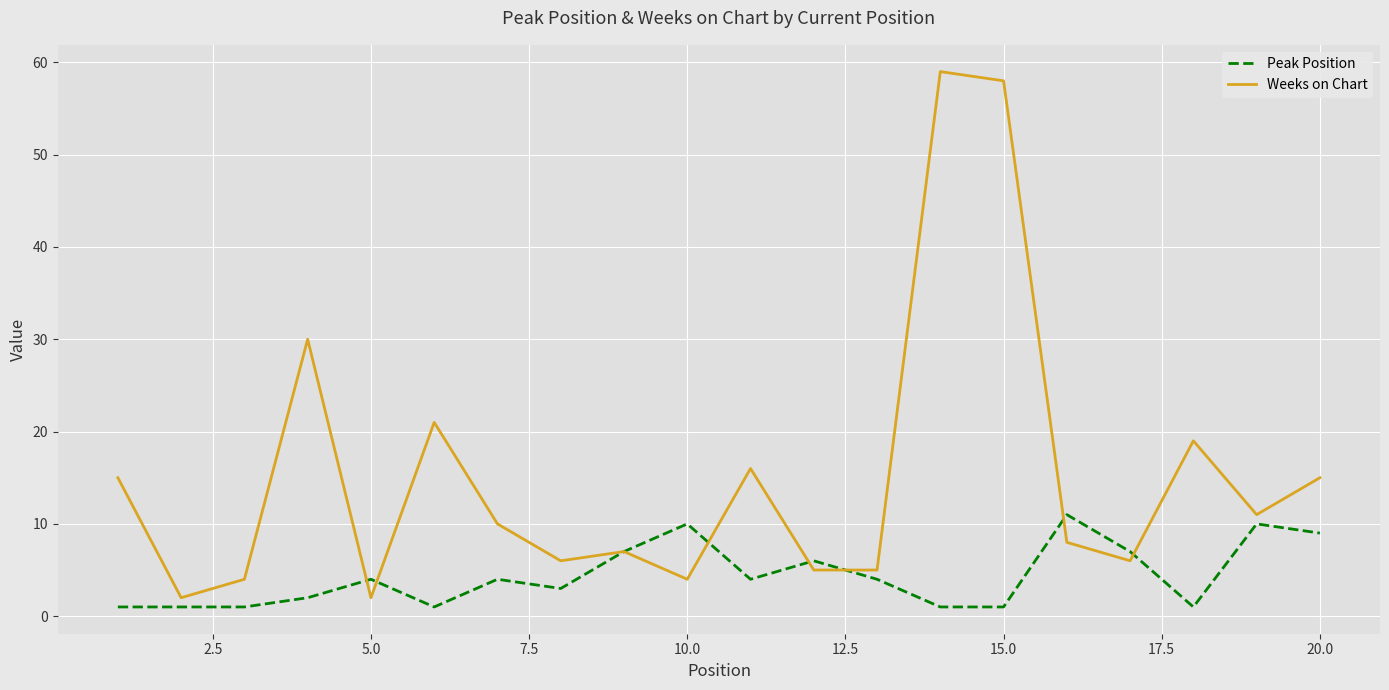

Which series has the largest range (max minus min)?

Weeks on Chart